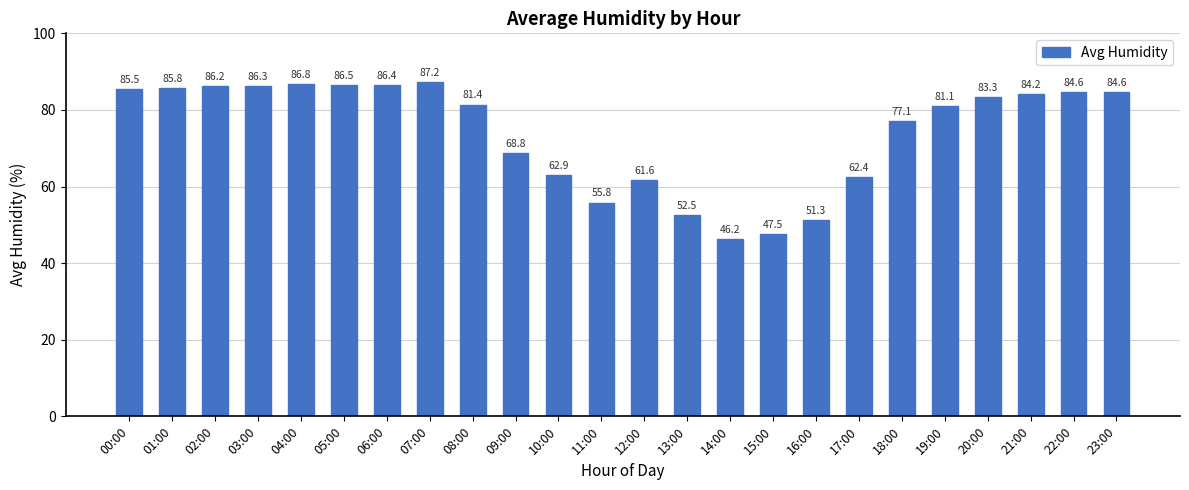

What is the label of the 15th bar from the right?

09:00